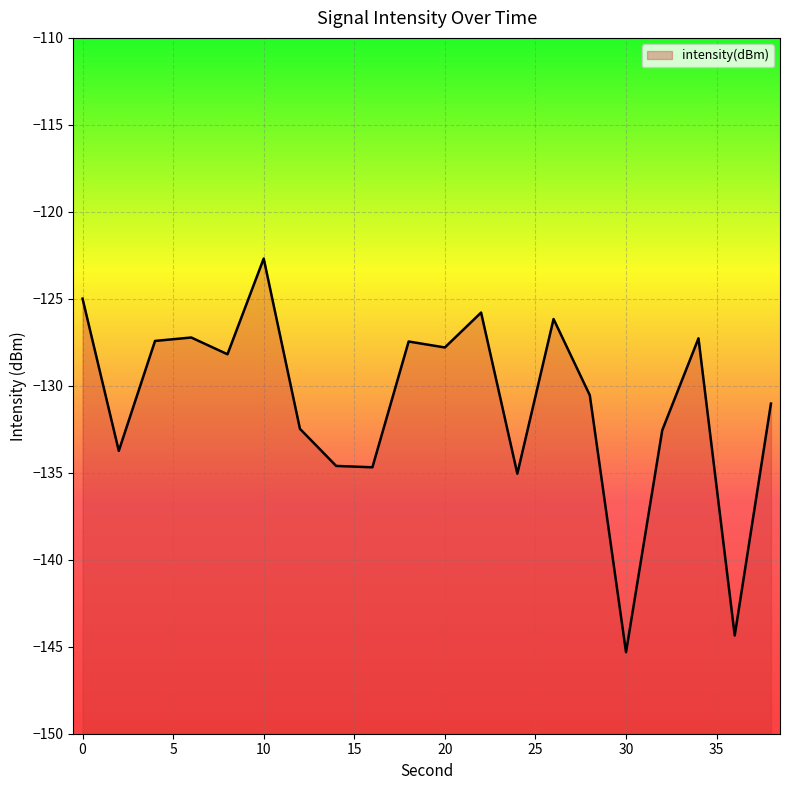

What is the change in value from 2 to 32?

+1.2